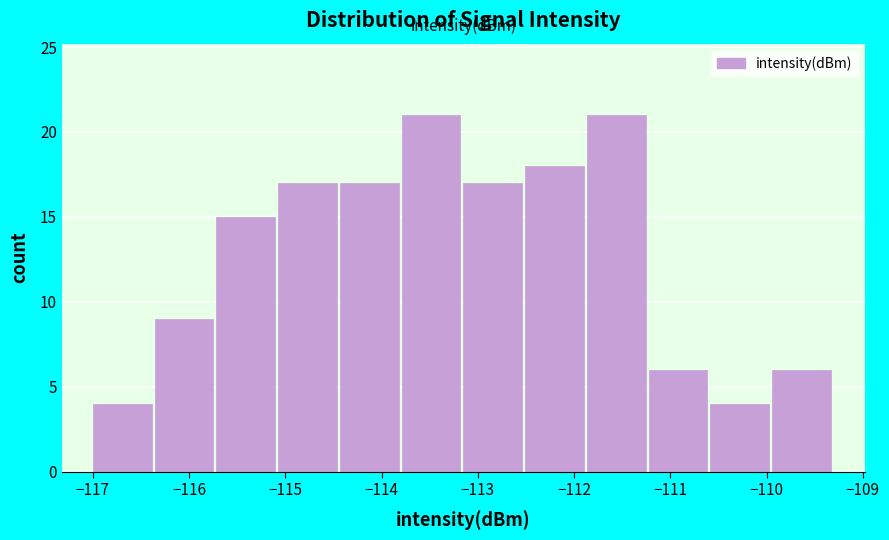

What is the height of the bar covering -114.4 to -113.8 on the x-axis? Neither the bar edges nor the heights are printed on the chart, so give them approximately, as read against the axes.

17